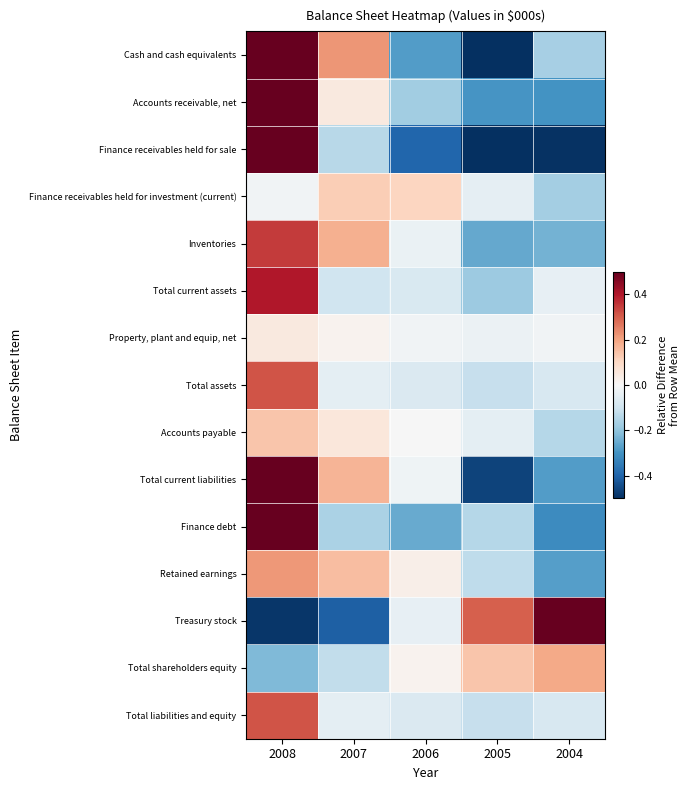

Rank the series at 2004 from highest to lowest value.

Treasury stock, Total shareholders equity, Property, plant and equip, net, Total current assets, Total assets, Total liabilities and equity, Accounts payable, Cash and cash equivalents, Finance receivables held for investment (current), Inventories, Retained earnings, Total current liabilities, Accounts receivable, net, Finance debt, Finance receivables held for sale